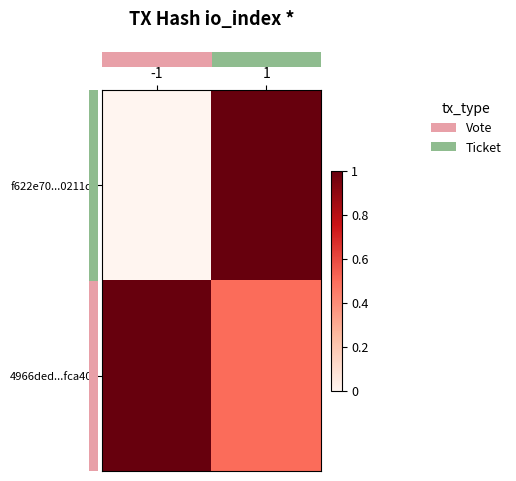

What is the total value across all series at 1?

1.5